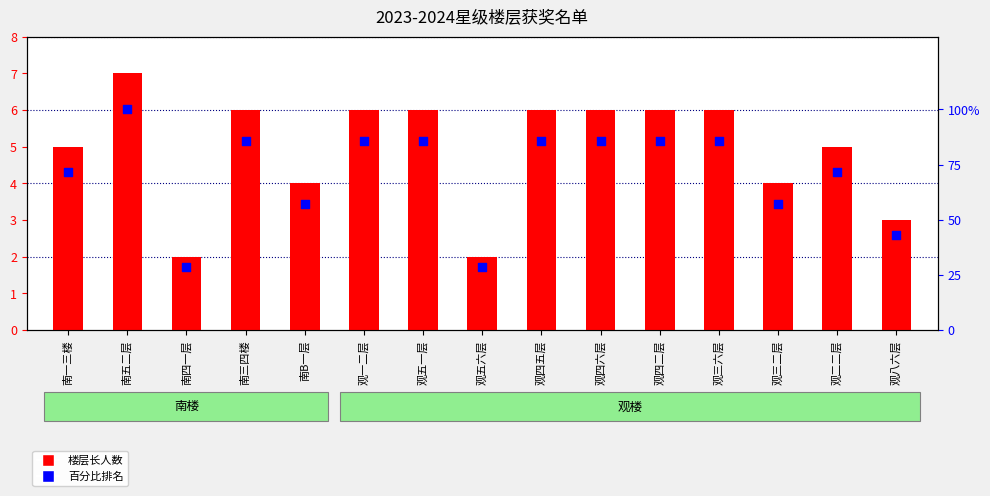

Which series has the largest total across all categories?

百分比排名